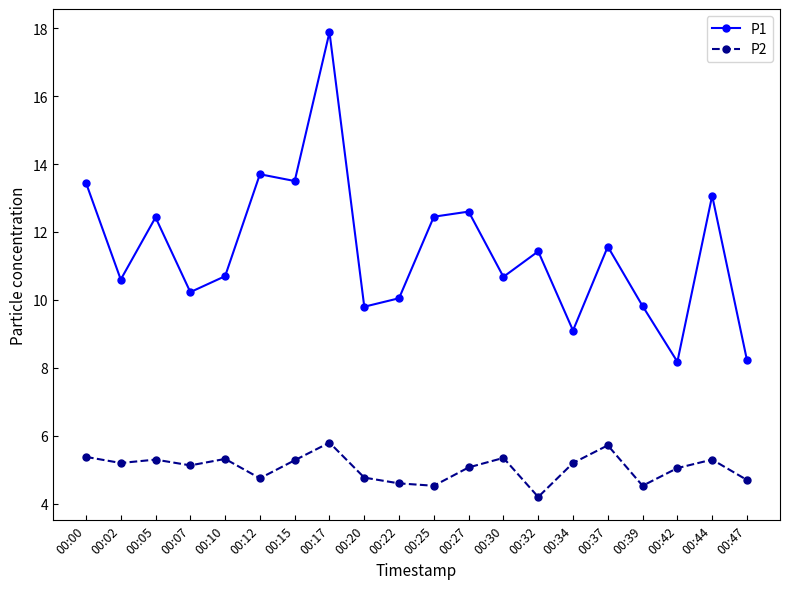

True or false: P2 and P1 intersect in this chart.

False